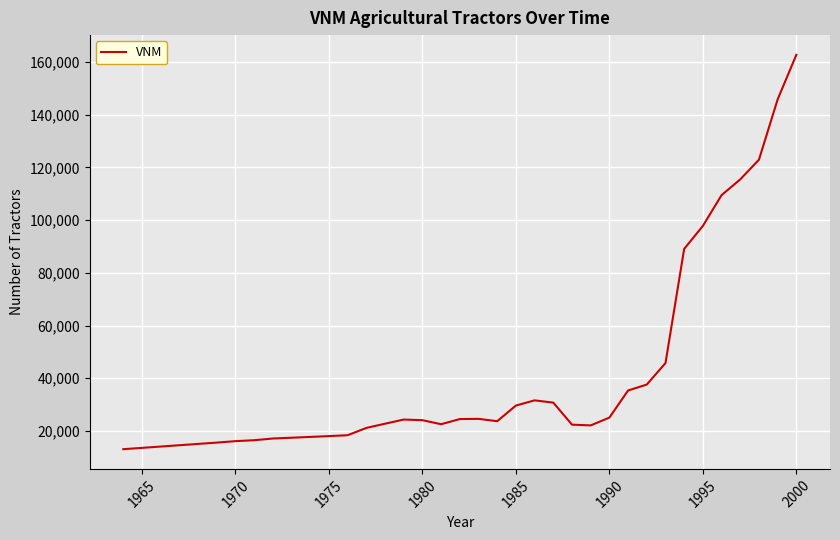

What is the difference between the maximum and minimum values?

149646